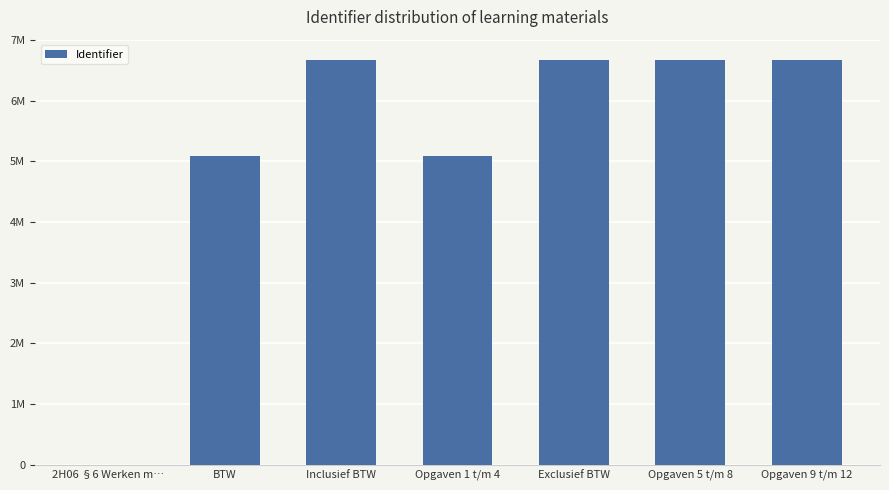

Rank the categories by value from highest to lowest.

Opgaven 9 t/m 12, Opgaven 5 t/m 8, Exclusief BTW, Inclusief BTW, Opgaven 1 t/m 4, BTW, 2H06 §6 Werken m…